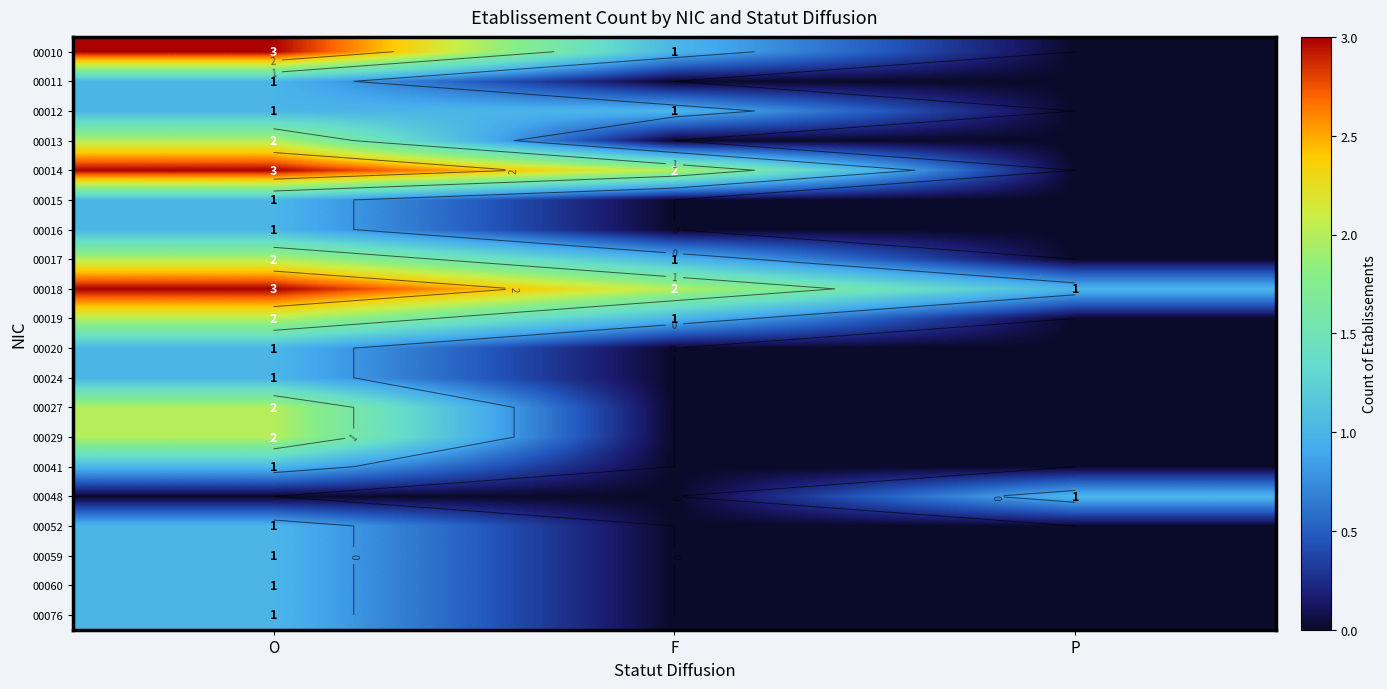

At which category does the chart reach its minimum across all series?

P